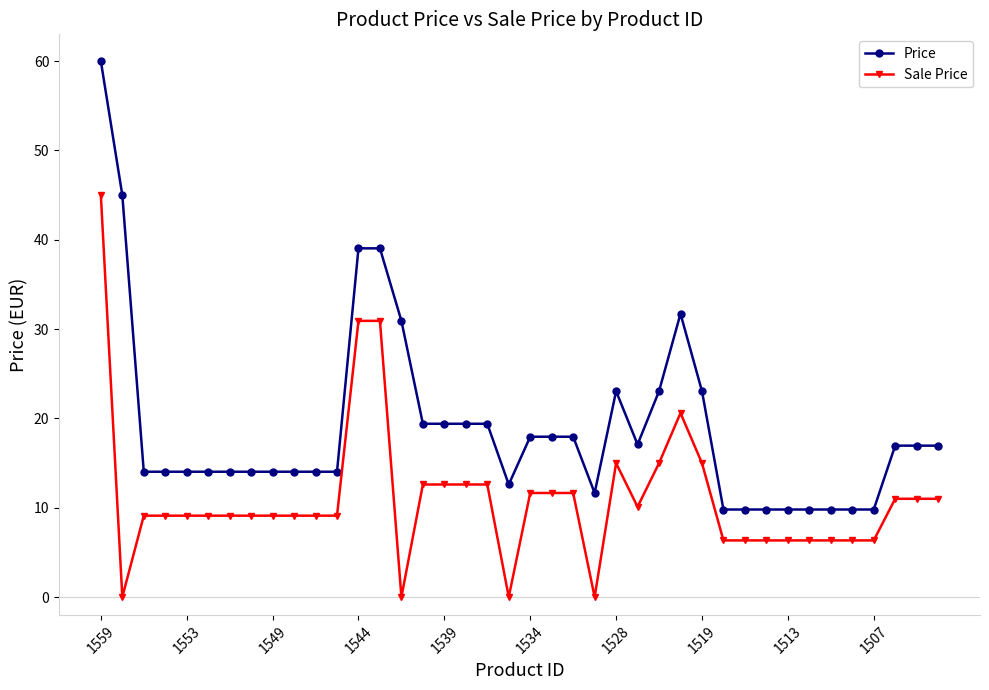

What is the value of the Sale Price point at the 32nd from the left?

6.3